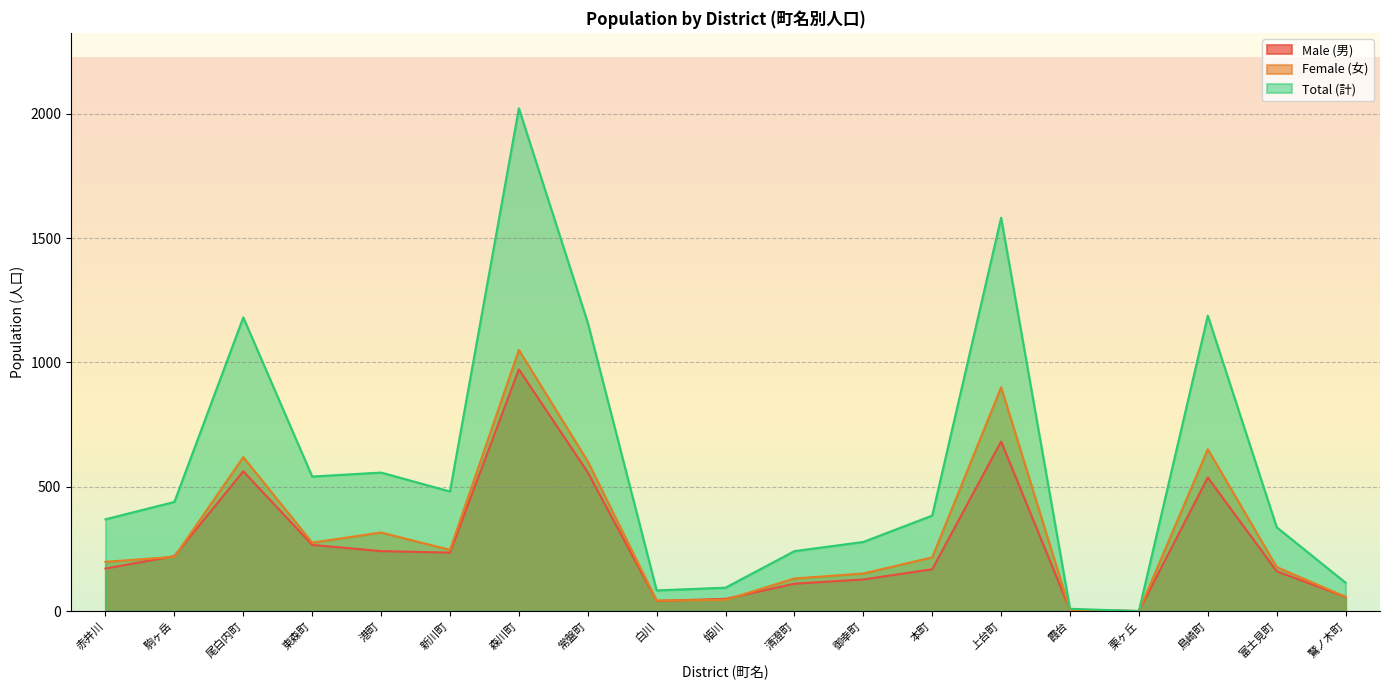

Reading right to left, extract all data points from this chart.

Male (男): 57	160	537	0	5	682	168	127	110	49	41	558	972	235	241	266	562	221	171
Female (女): 57	177	651	0	4	900	216	151	131	45	42	602	1050	246	316	275	619	218	198
Total (計): 114	337	1188	0	9	1582	384	278	241	94	83	1160	2022	481	557	541	1181	439	369